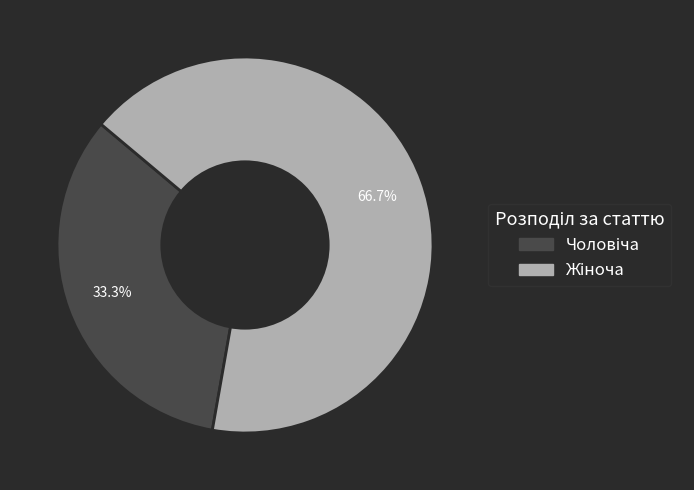

Count the number of slices in the pie.

2